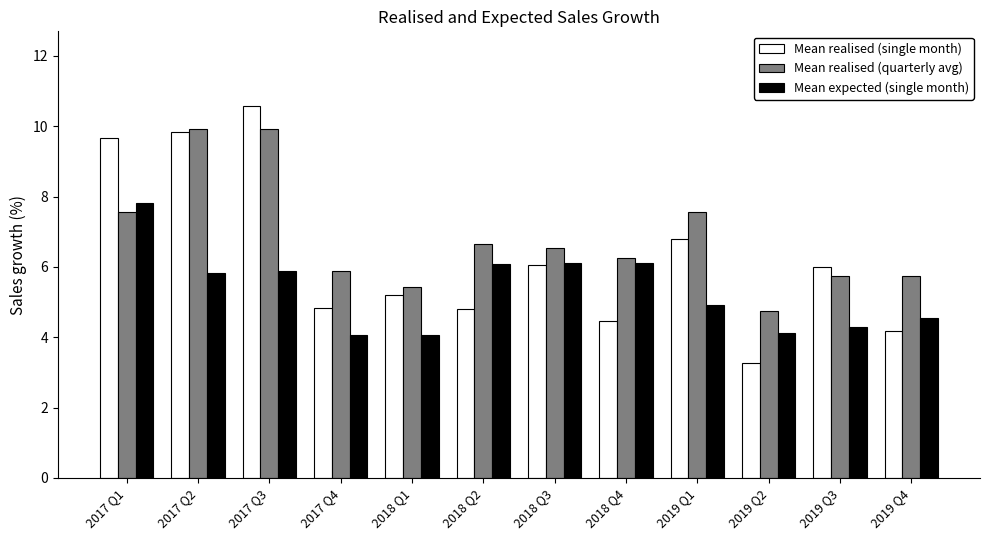

The Mean realised (quarterly avg) series shows 5.7 at 2019 Q3. True or false?

True